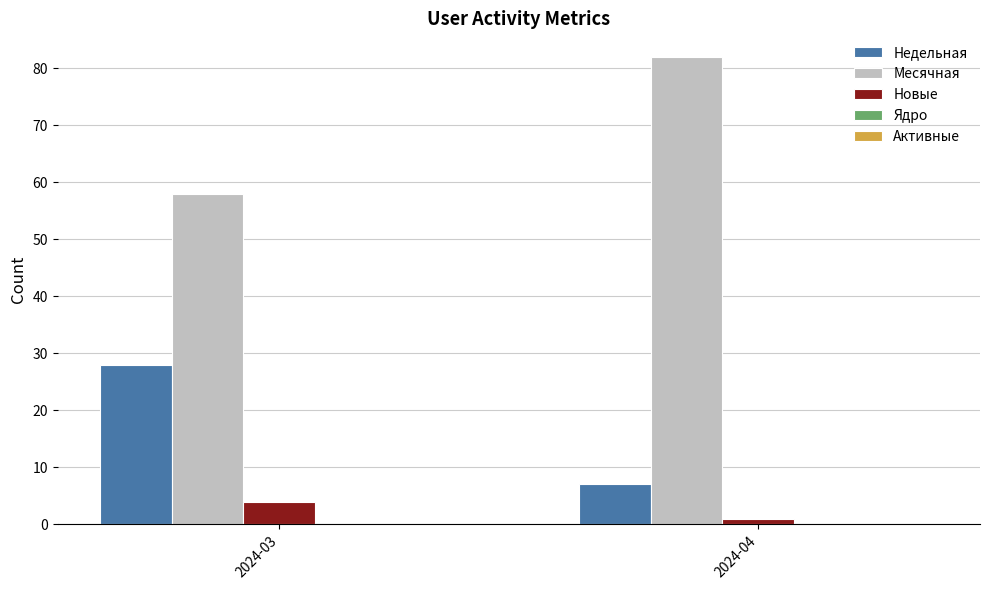

How many groups of bars are there?

2